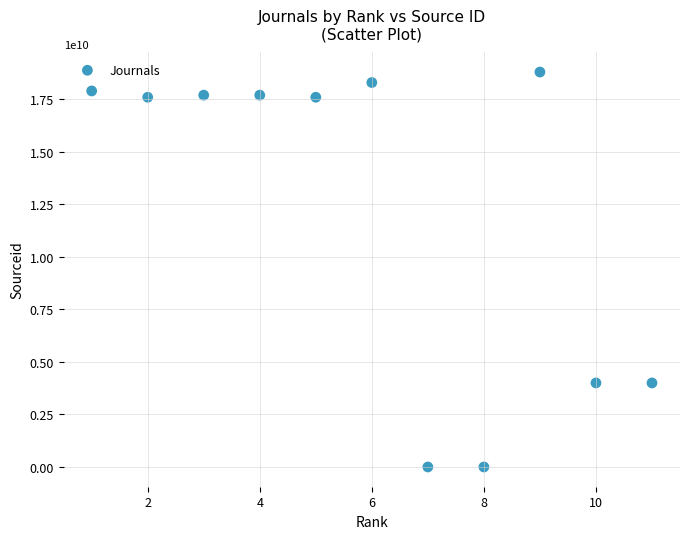

What is the average X value?

6